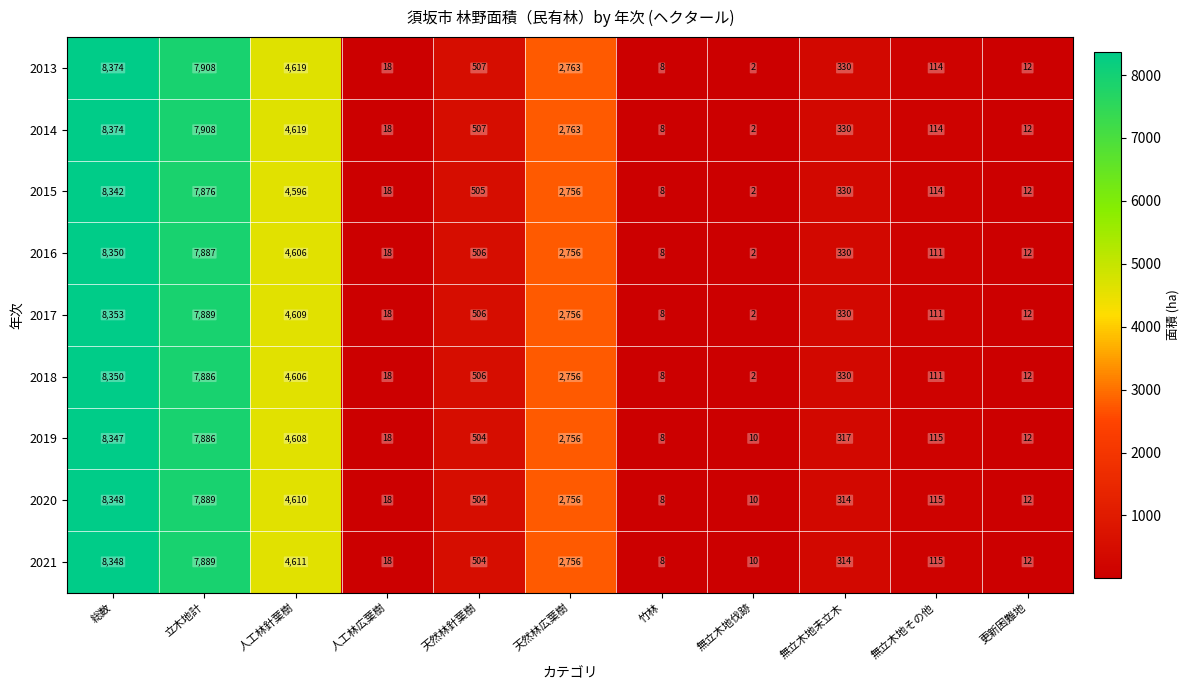

What is the maximum value shown in the chart?

8374